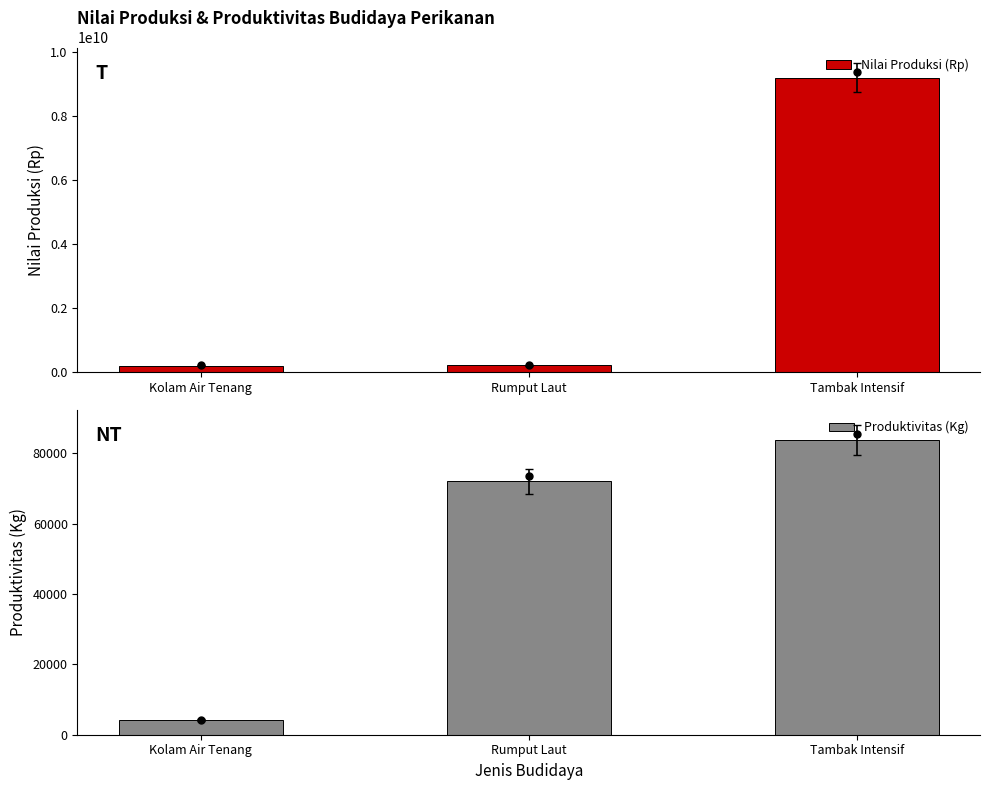

What is the maximum value shown in the chart?

9207000000